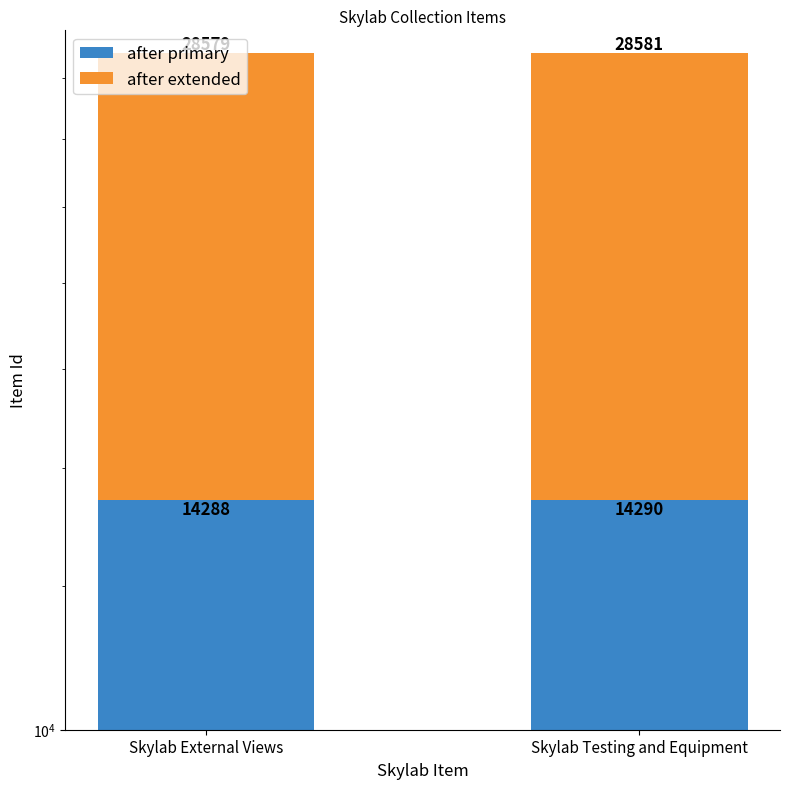

Which series changed the most between Skylab External Views and Skylab Testing and Equipment?

after primary